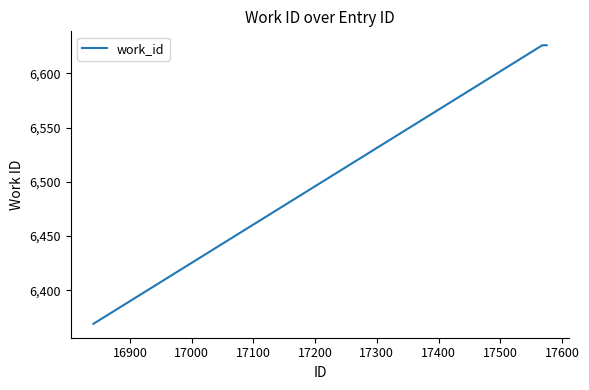

What is the smallest value displayed?

6369